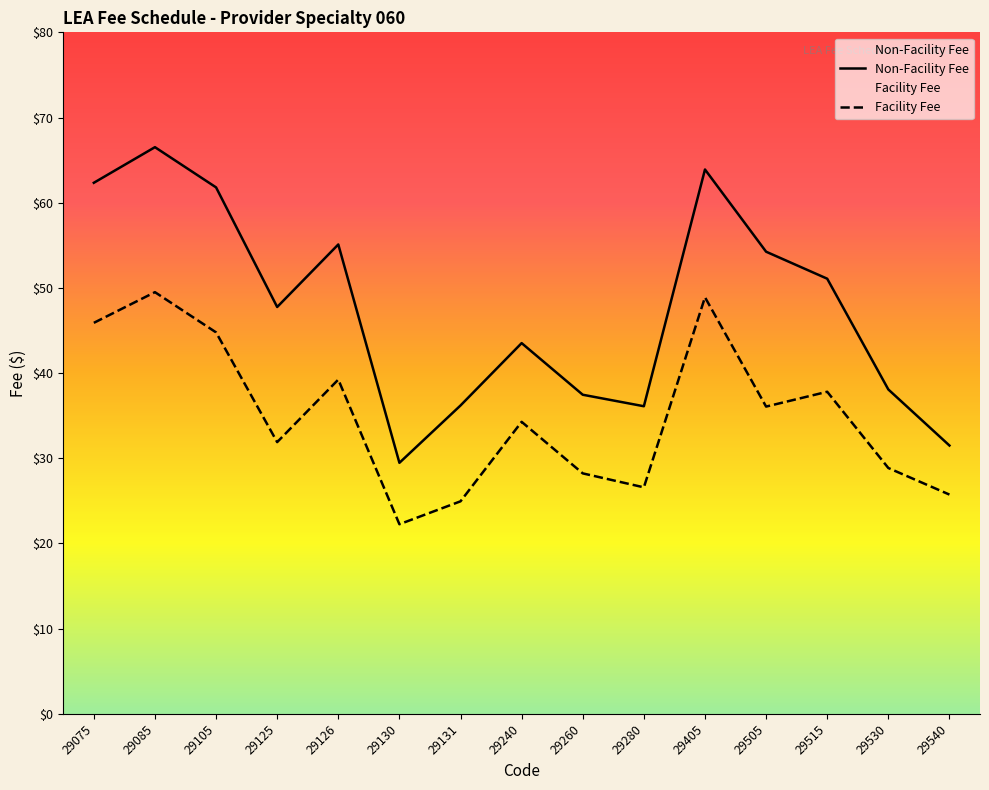

What are all the series names shown in the legend?

Non-Facility Fee, Facility Fee